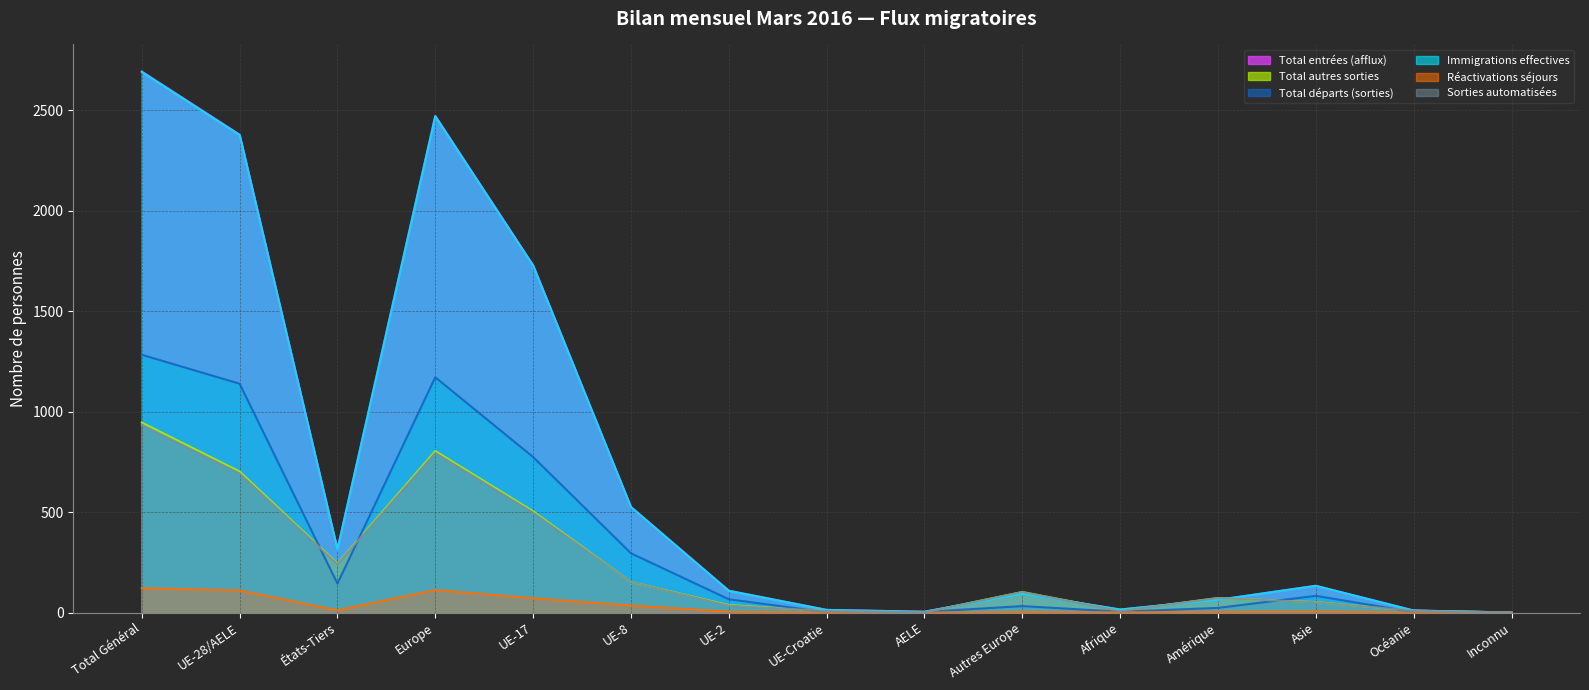

Does the chart have visible grid lines?

Yes